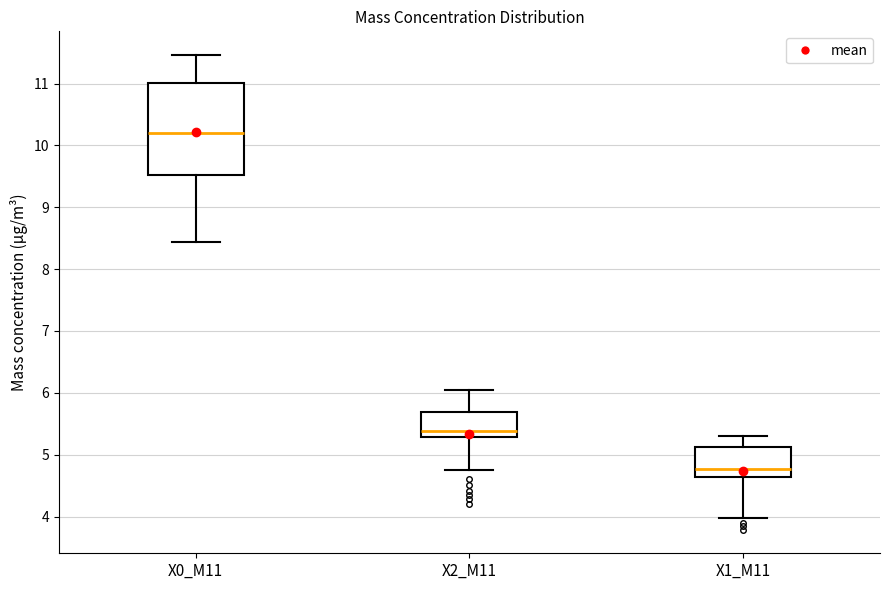

Reading left to right, transcribe this box plot: for each box, give where its median line is, the range the box spans, and where its two whiskers end, as read against the y-axis. The values are not printed on the chart, so give them approximately, as read against the axis.

X0_M11: median 10.2, box 9.5 to 11.0, whiskers 8.4 to 11.5
X2_M11: median 5.4, box 5.3 to 5.7, whiskers 4.8 to 6.1
X1_M11: median 4.8, box 4.6 to 5.1, whiskers 4.0 to 5.3